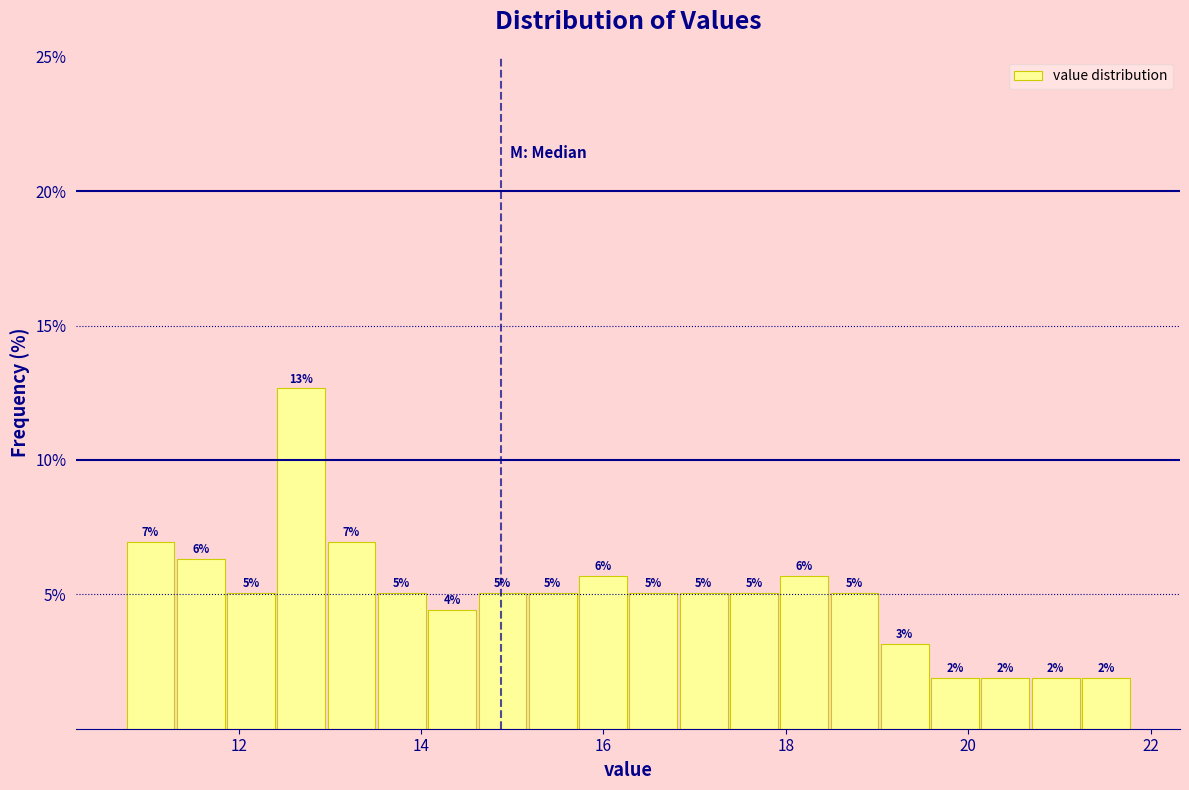

Read against the x-axis, roughly where is the centre of the tallest bar?

12.6